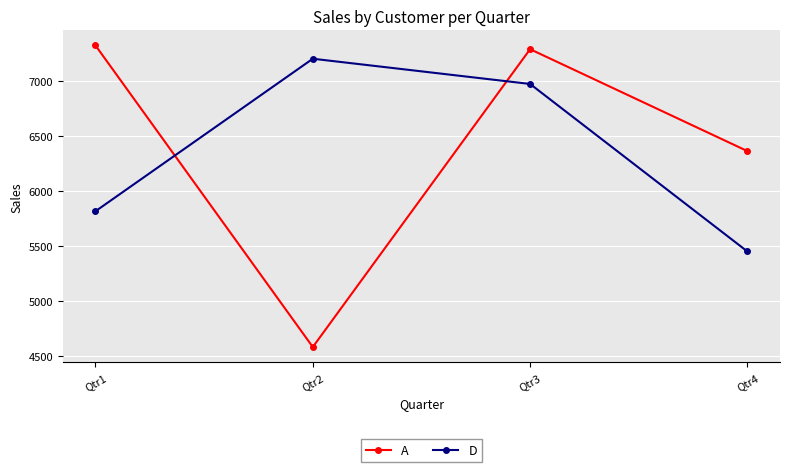

True or false: D and A cross at least once.

True